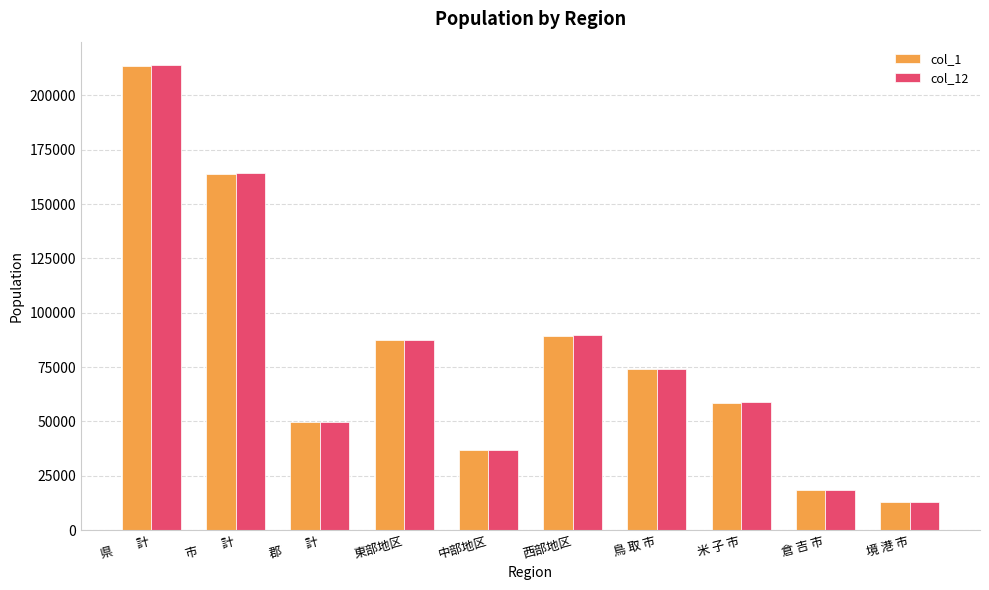

How many values in the col_12 series are below 74053?

5